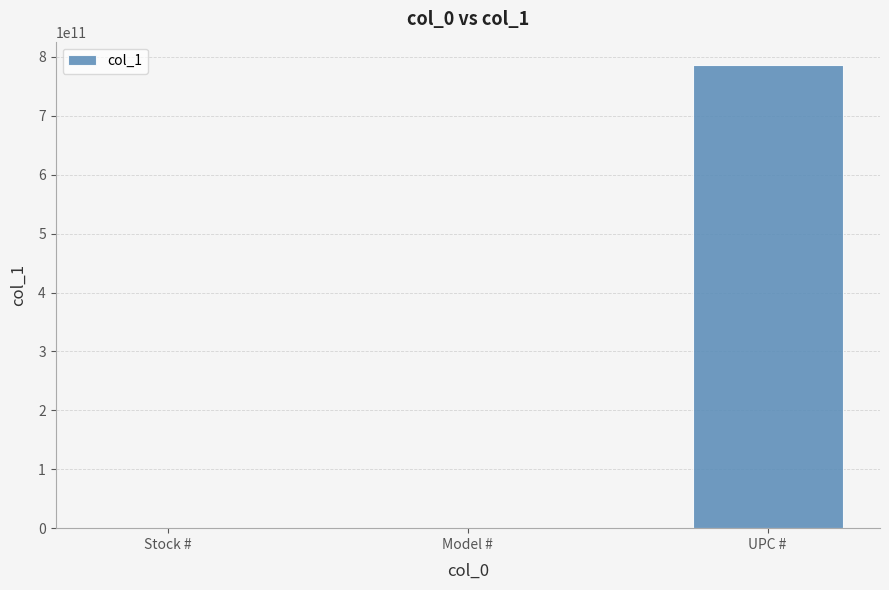

What is the greatest value displayed?

786625310075